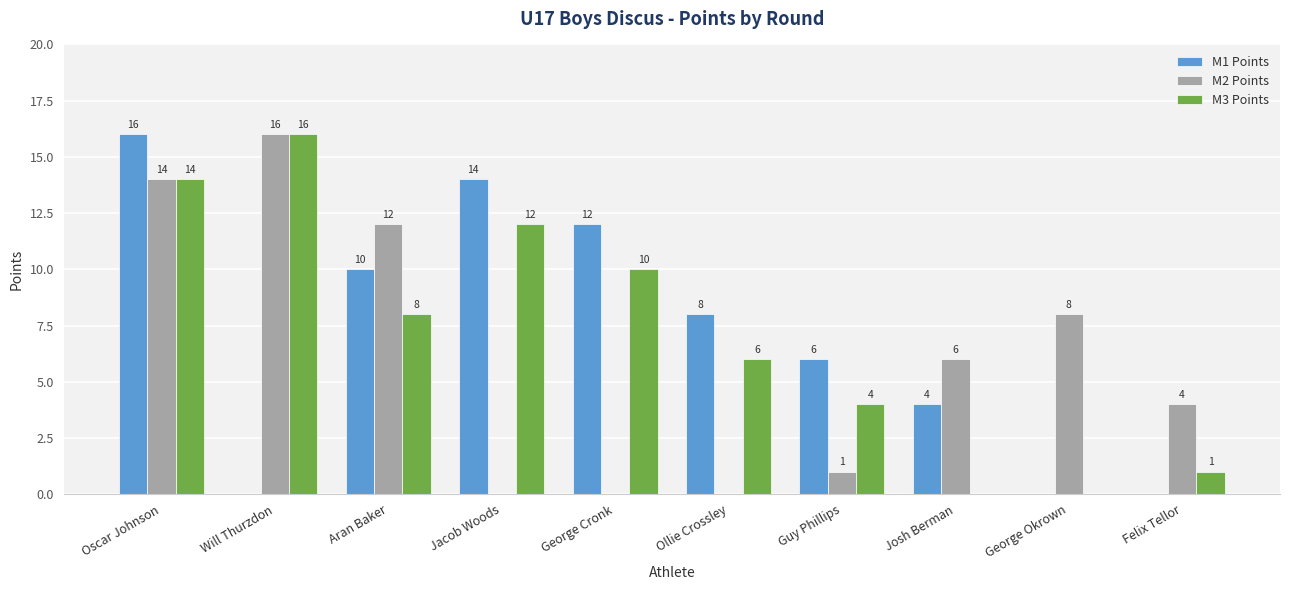

What are all the series names shown in the legend?

M1 Points, M2 Points, M3 Points